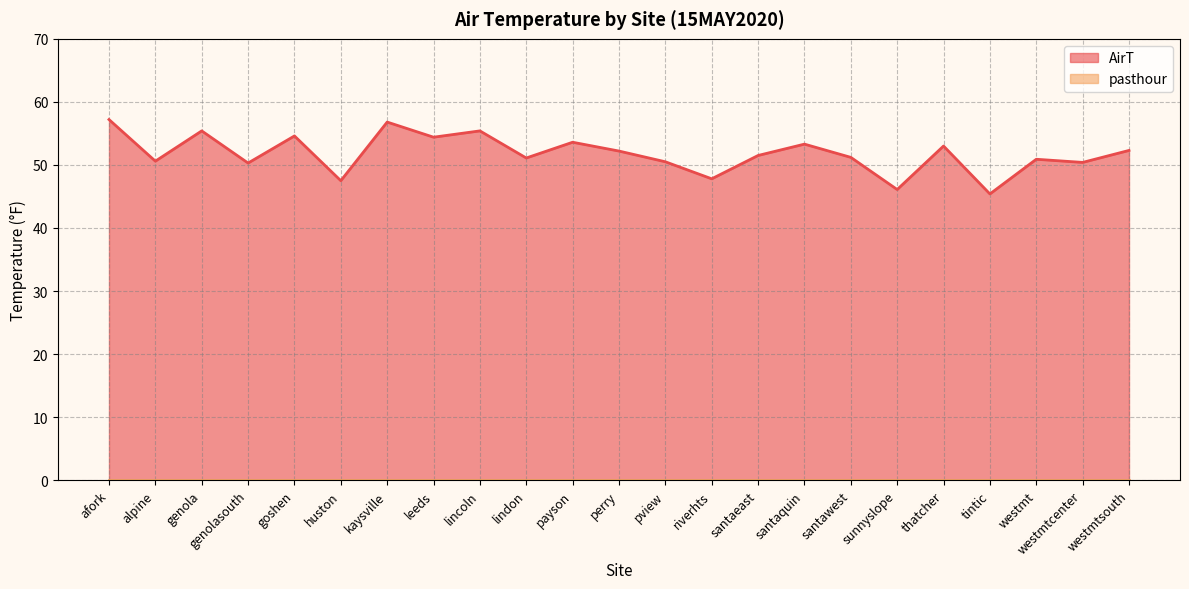

How many lines are shown in the chart?

2